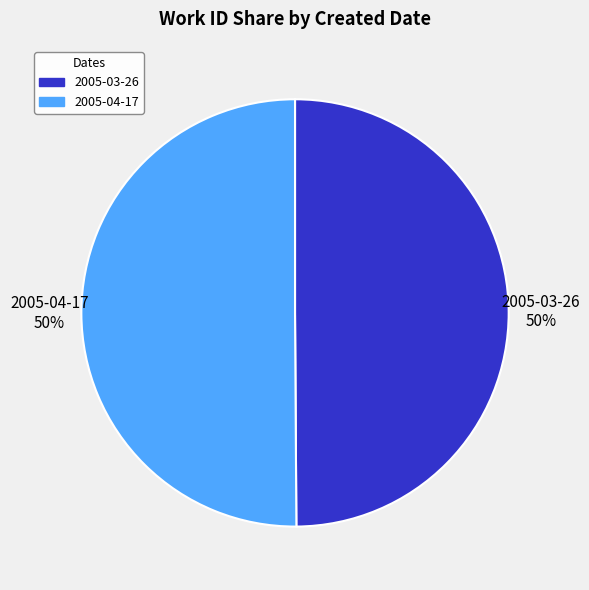

Approximately how many times larger is the value at 2005-03-26 compared to 2005-04-17?

1.0